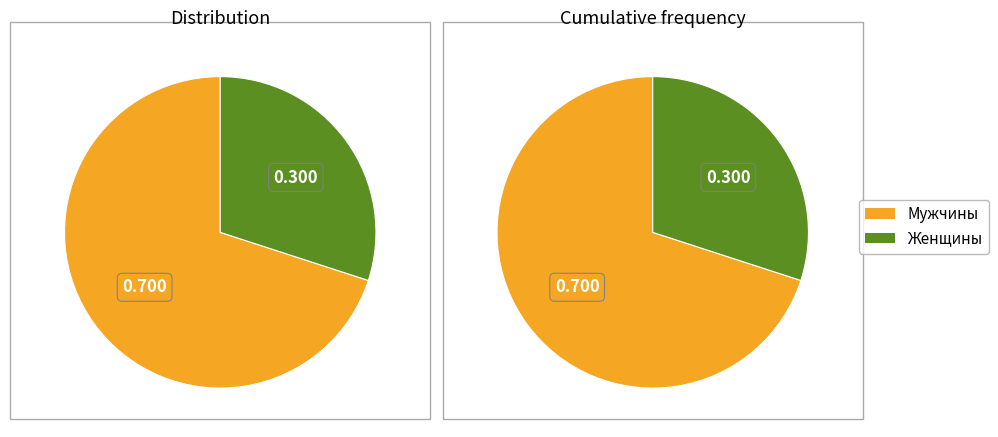

How many segments does this pie chart have?

2